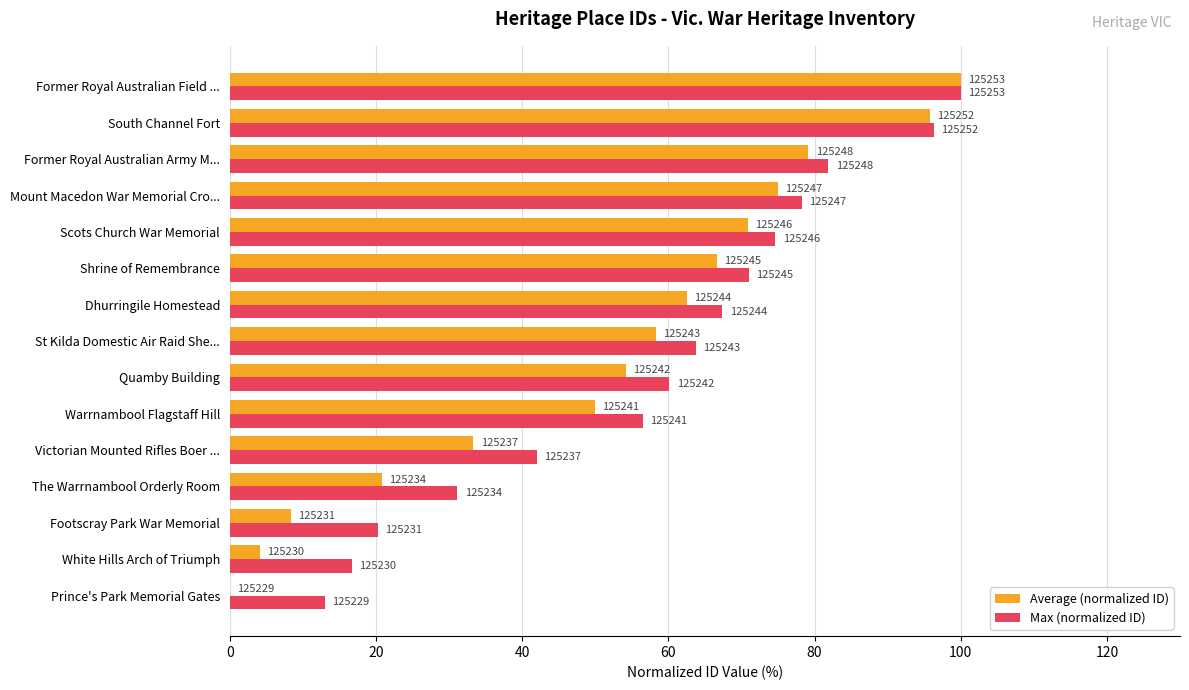

What are all the series names shown in the legend?

Average (normalized ID), Max (normalized ID)